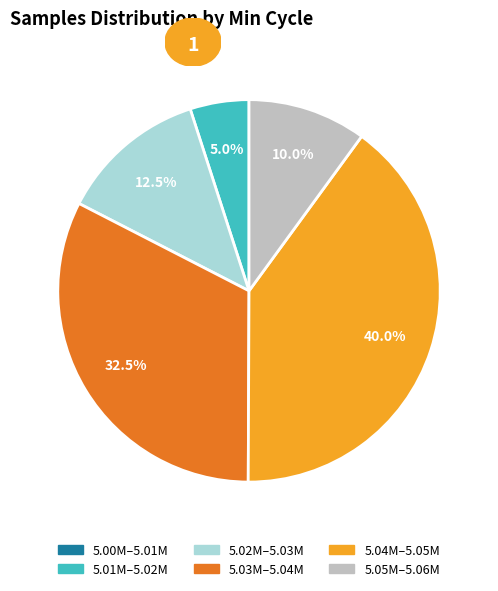

Is there any slice that represents more than half of the pie?

No